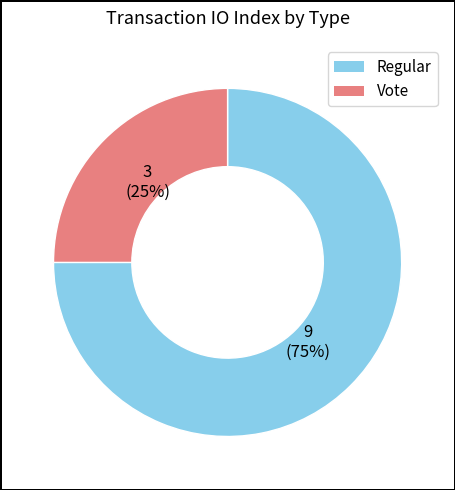

Combined, do Vote and Regular account for over 50%?

Yes